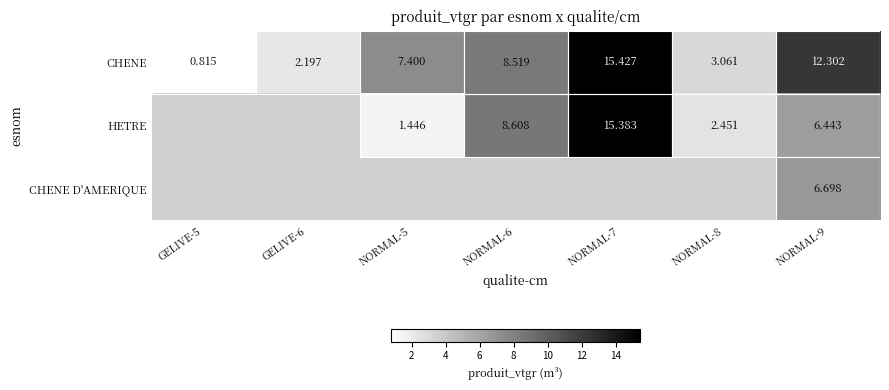

Between GELIVE-6 and NORMAL-6, which is larger?

NORMAL-6